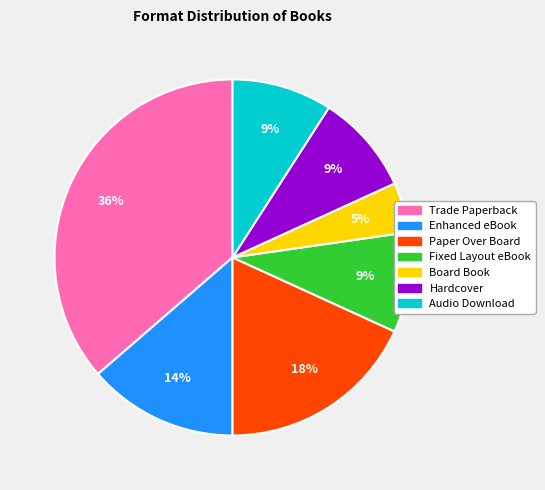

Is there a majority slice in this chart?

No